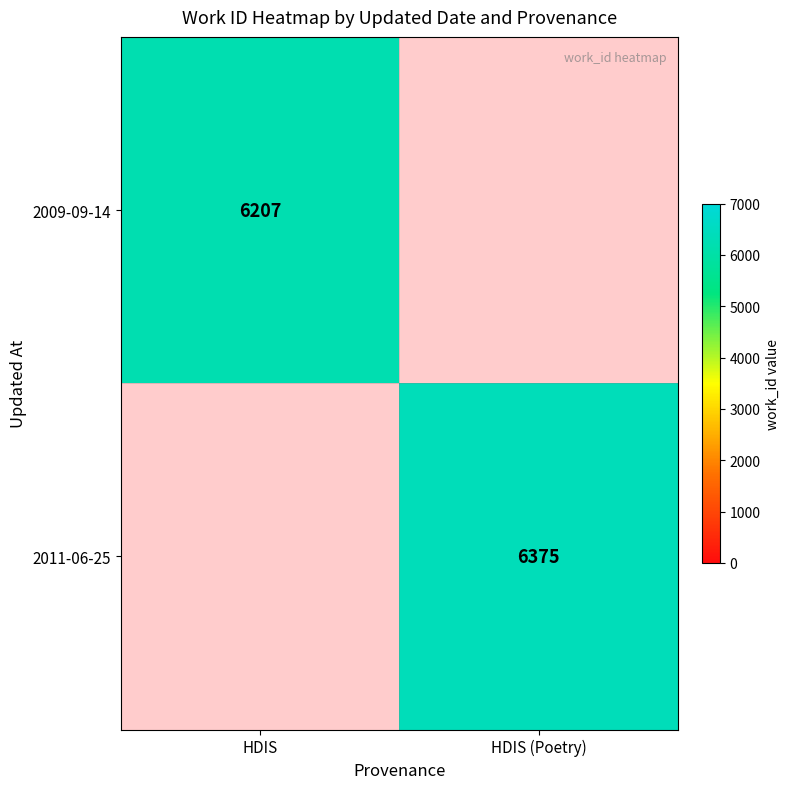

The 2011-06-25 series shows 4171 at HDIS (Poetry). True or false?

False